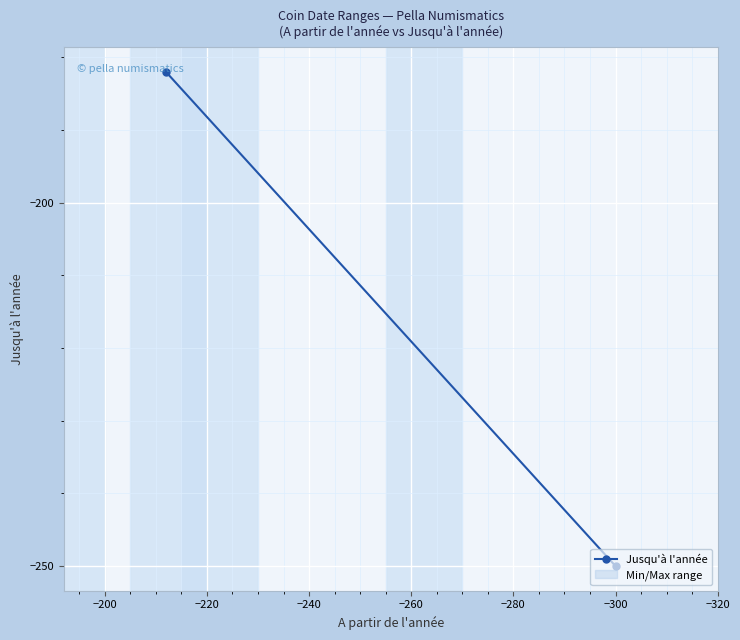

Which has a higher value, −300 or −320?

−300